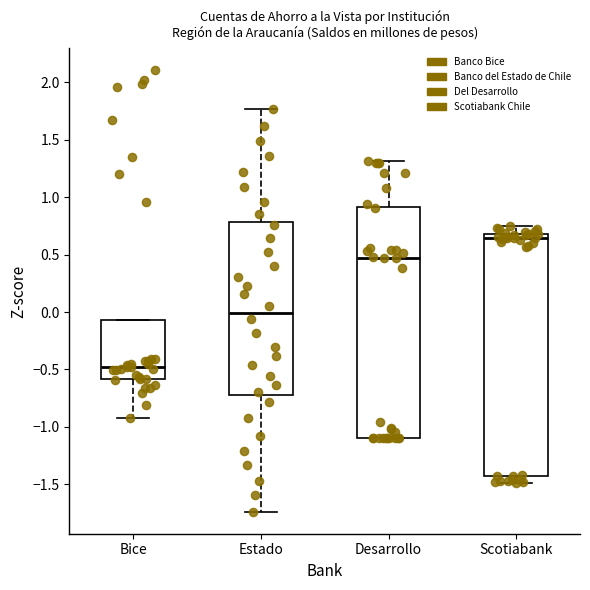

Where does the median line of the box for Bice sit on the y-axis? The values are not printed on the chart, so give them approximately, as read against the axis.

-0.50